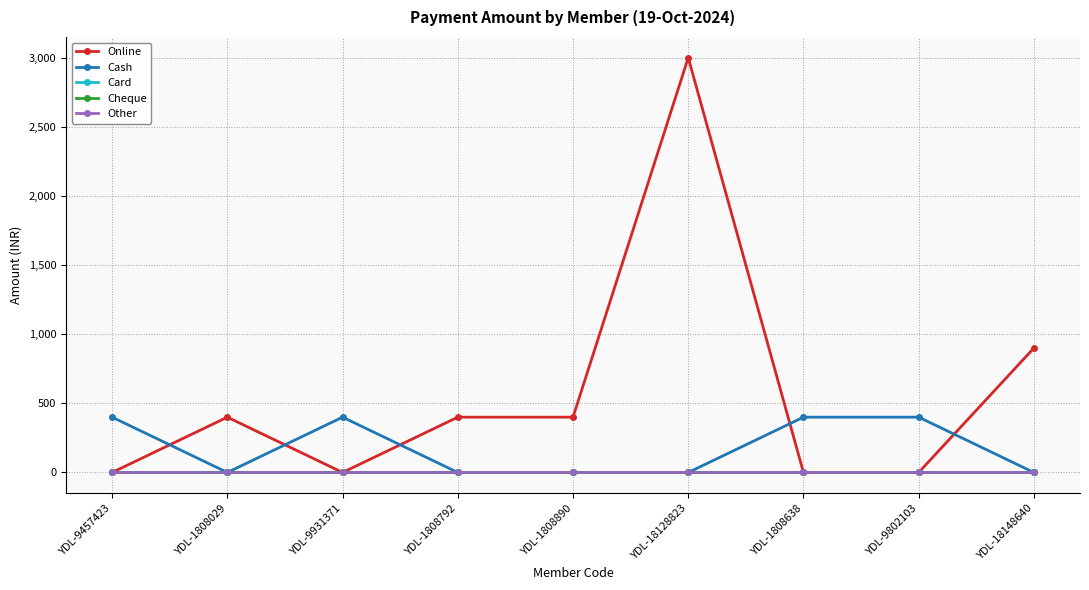

Reading right to left, transcribe all the data shown in this chart.

Online: 900	0	0	3000	400	400	0	400	0
Cash: 0	400	400	0	0	0	400	0	400
Card: 0	0	0	0	0	0	0	0	0
Cheque: 0	0	0	0	0	0	0	0	0
Other: 0	0	0	0	0	0	0	0	0